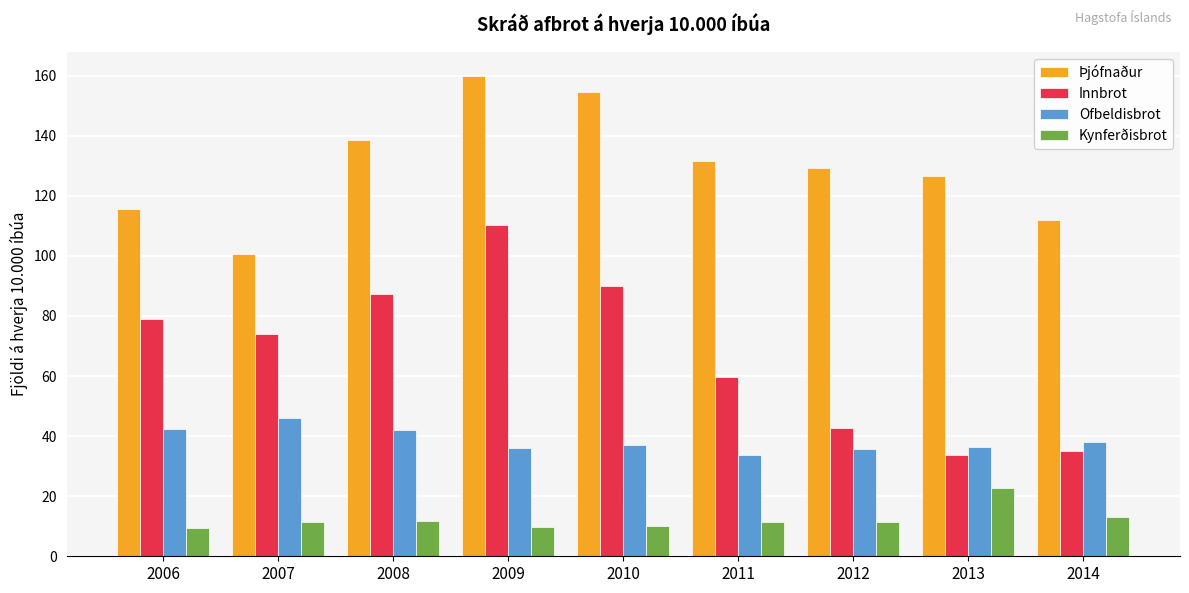

Is it true that Innbrot equals 20.3 at 2013?

False